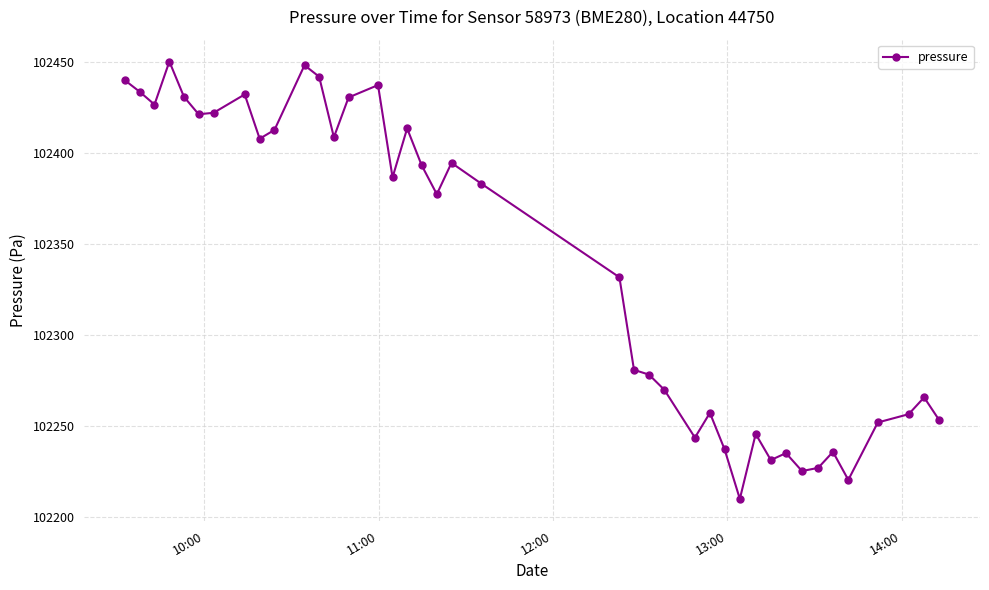

What is the minimum value shown in the chart?

102209.7